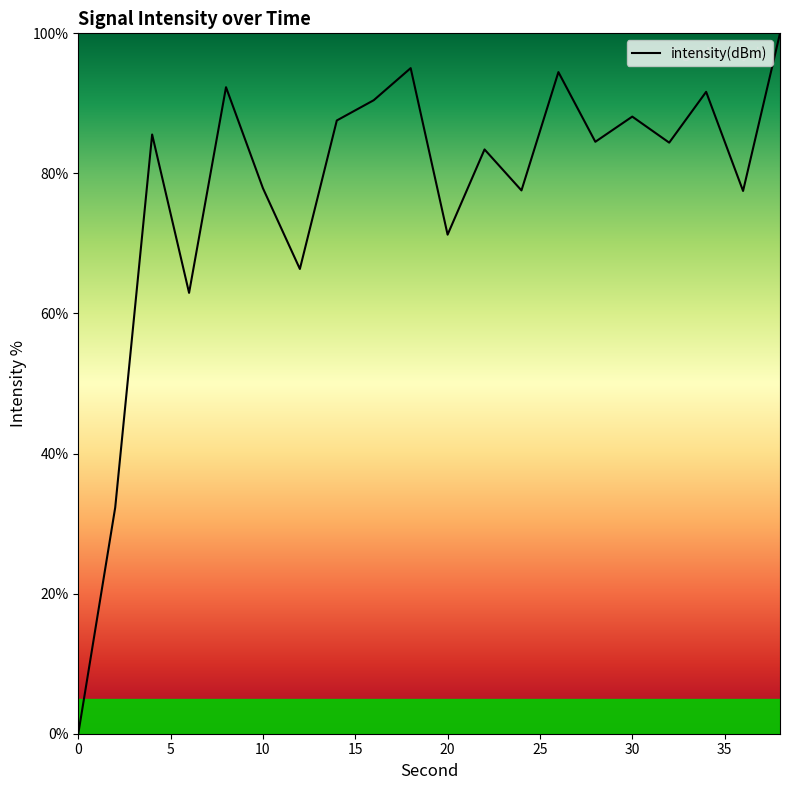

What is the greatest value displayed?

100.0